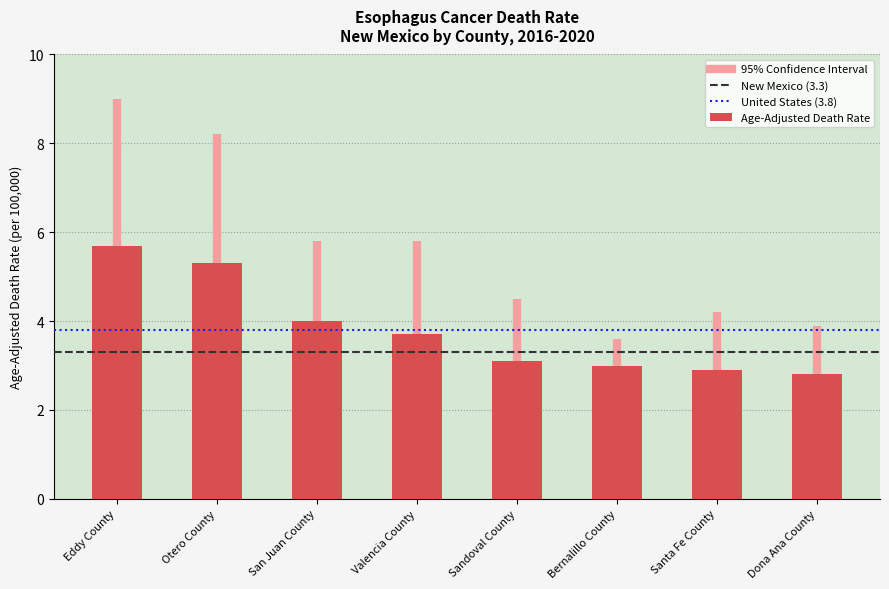

True or false: the data shows 2.8 at Dona Ana County.

True